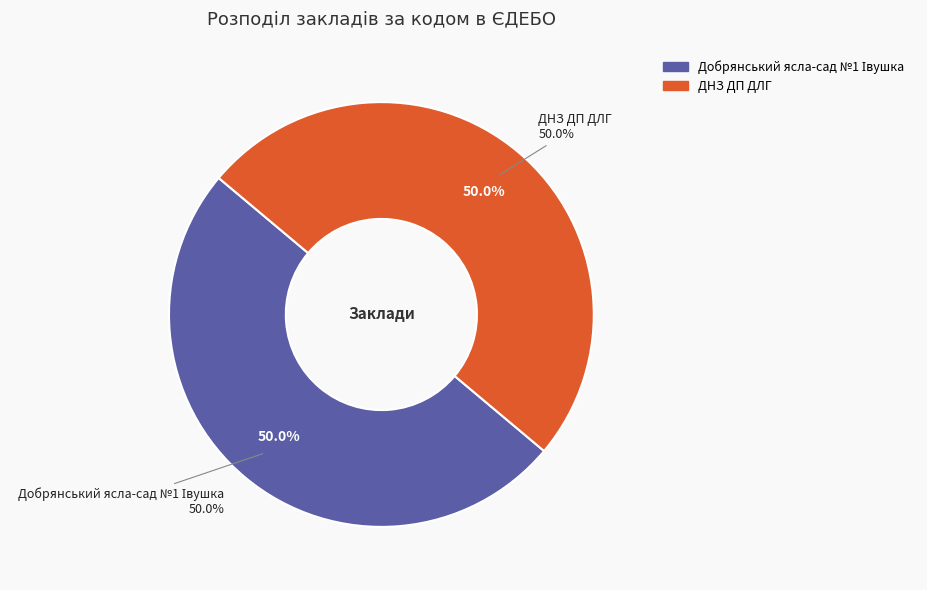

The ДНЗ ДП ДЛГ slice represents 50% of the pie. True or false?

True